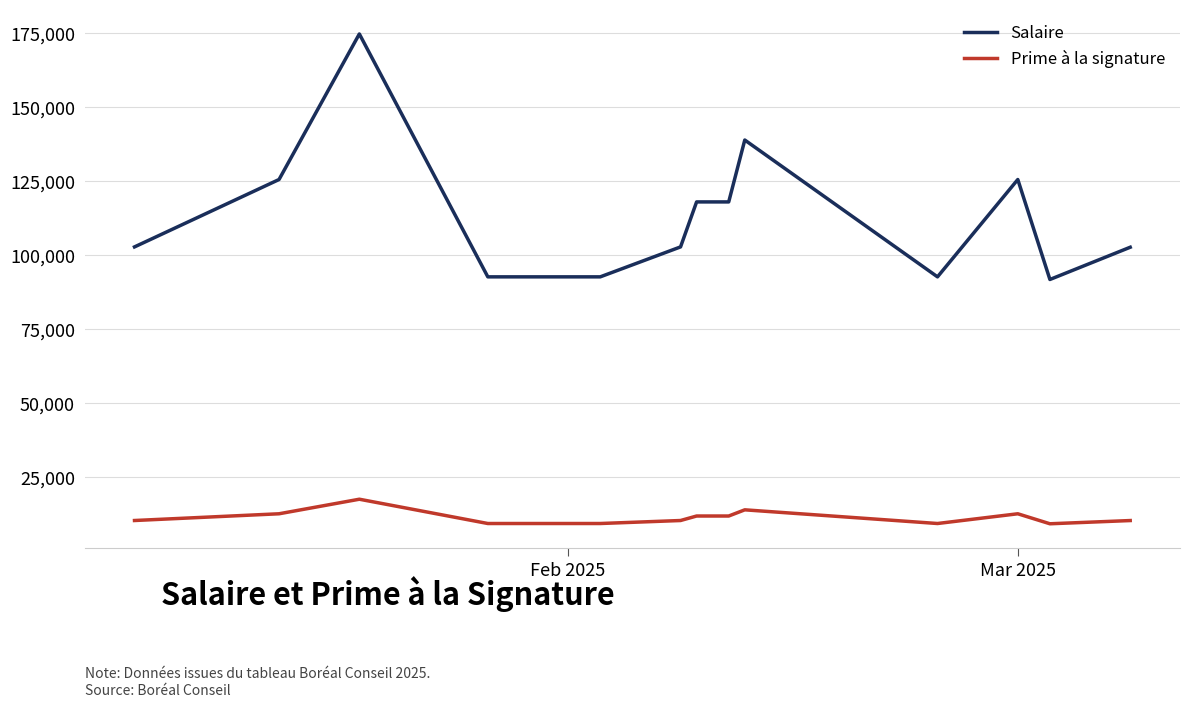

True or false: Prime à la signature and Salaire intersect in this chart.

False